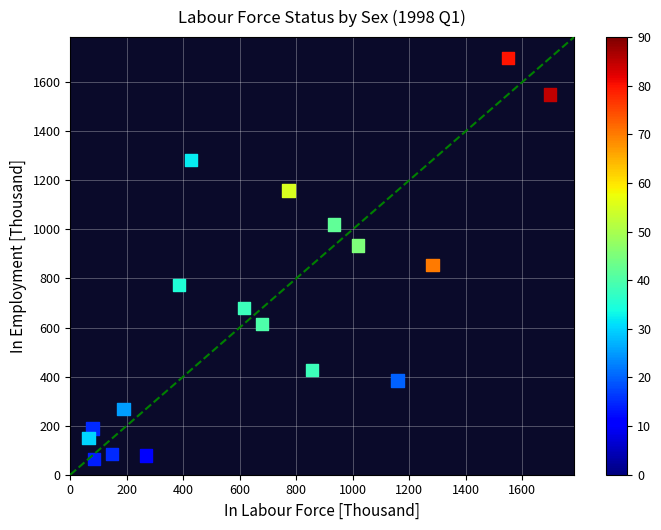

What Y value in the scatter plot is closest to 881?

856.0